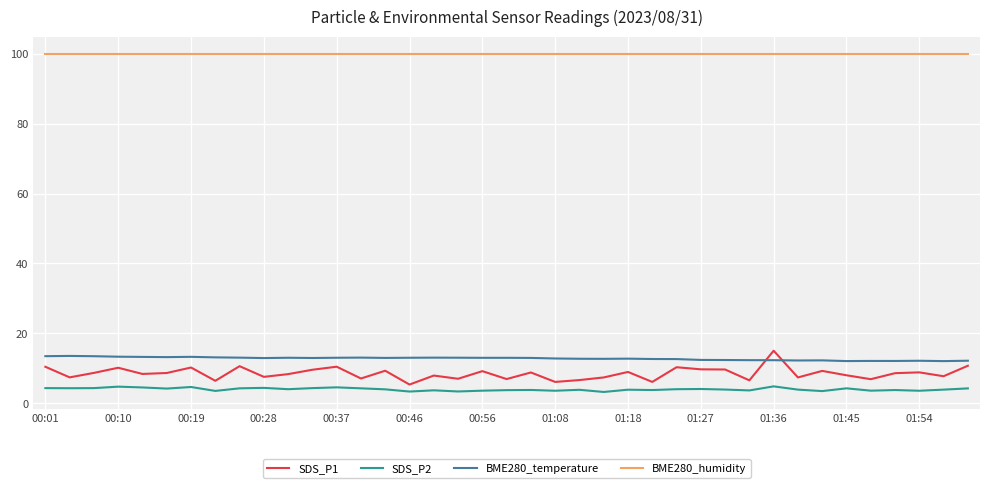

Which series has the widest spread of values?

SDS_P1